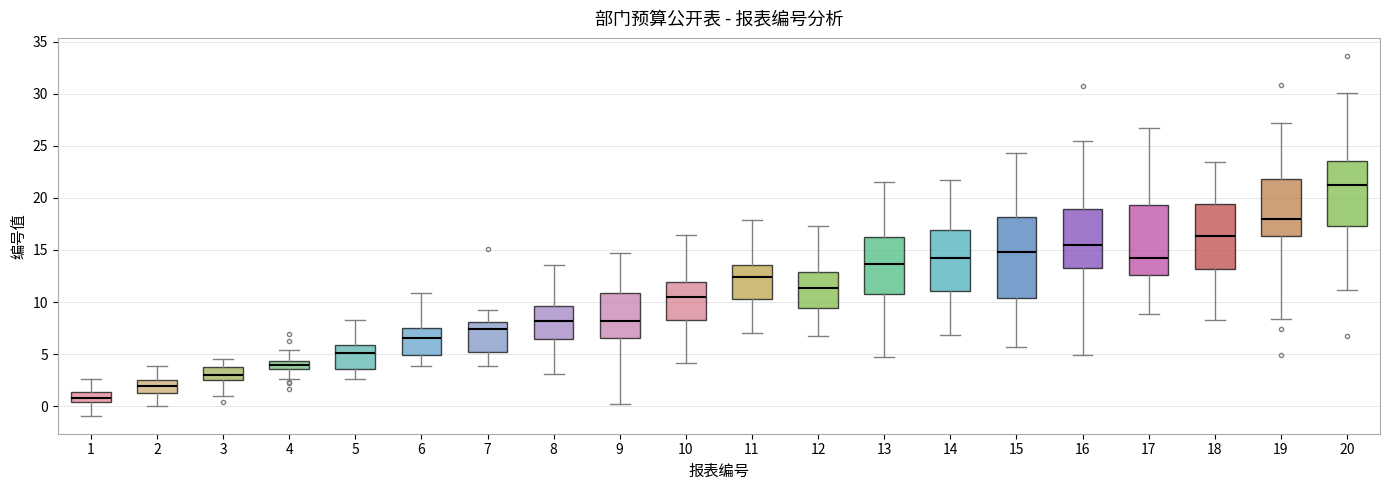

Which box has the highest median line?

20